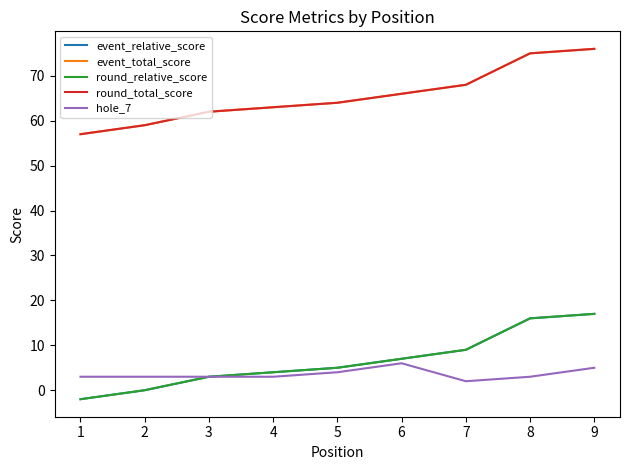

Is the value of round_total_score at 3 greater than the value of round_relative_score at 9?

Yes